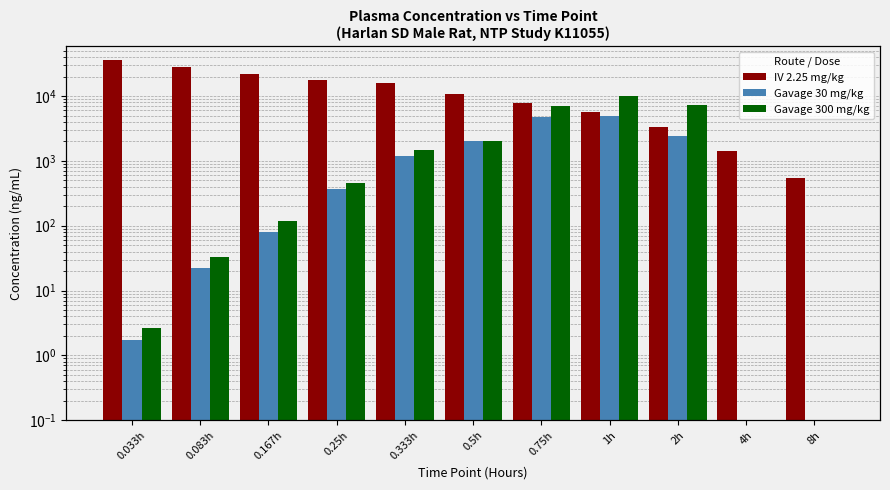

What is the label of the 6th bar from the left?

0.5h